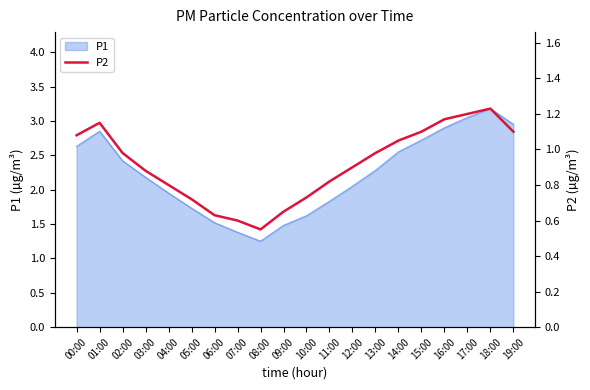

Is it true that the value at 16:00 is 1.6?

False